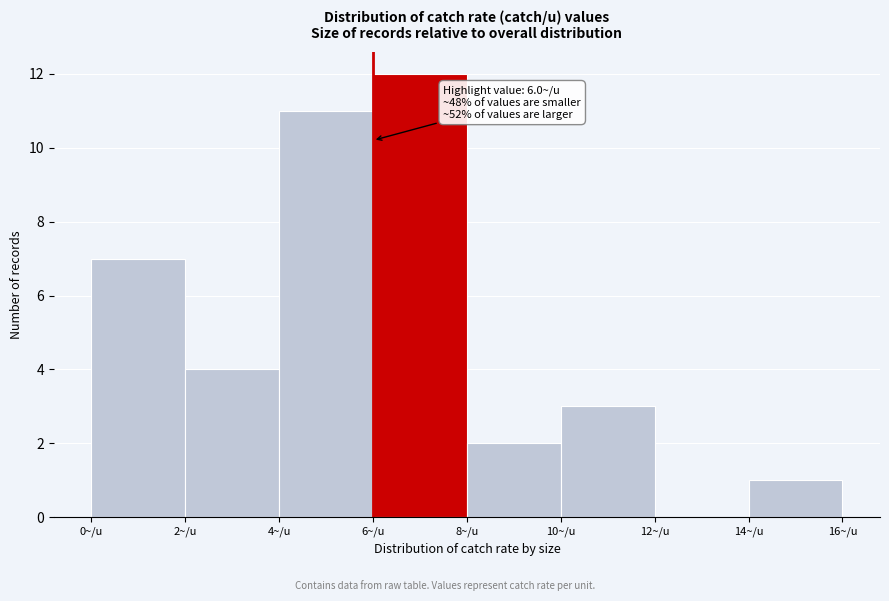

Over which range of the x-axis is the bar tallest?

6 to 8